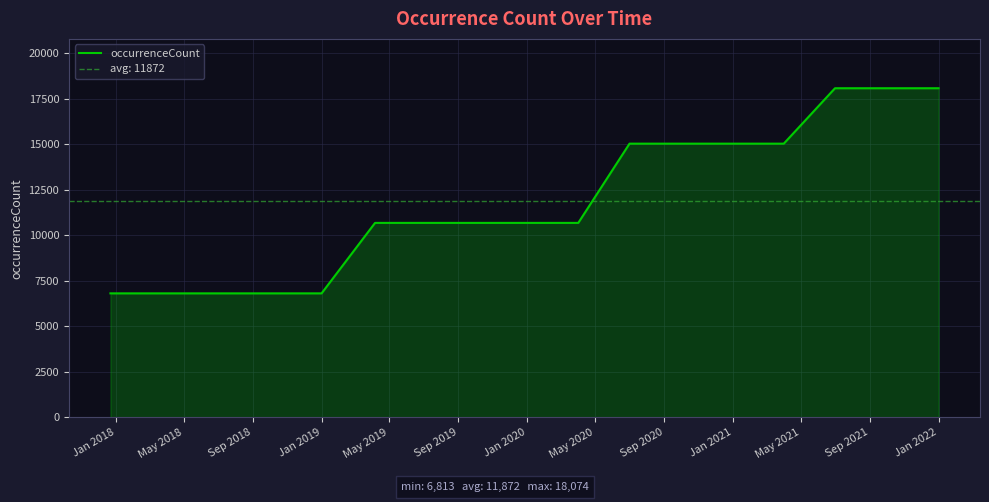

True or false: the data has more than 0 interior local peaks.

False